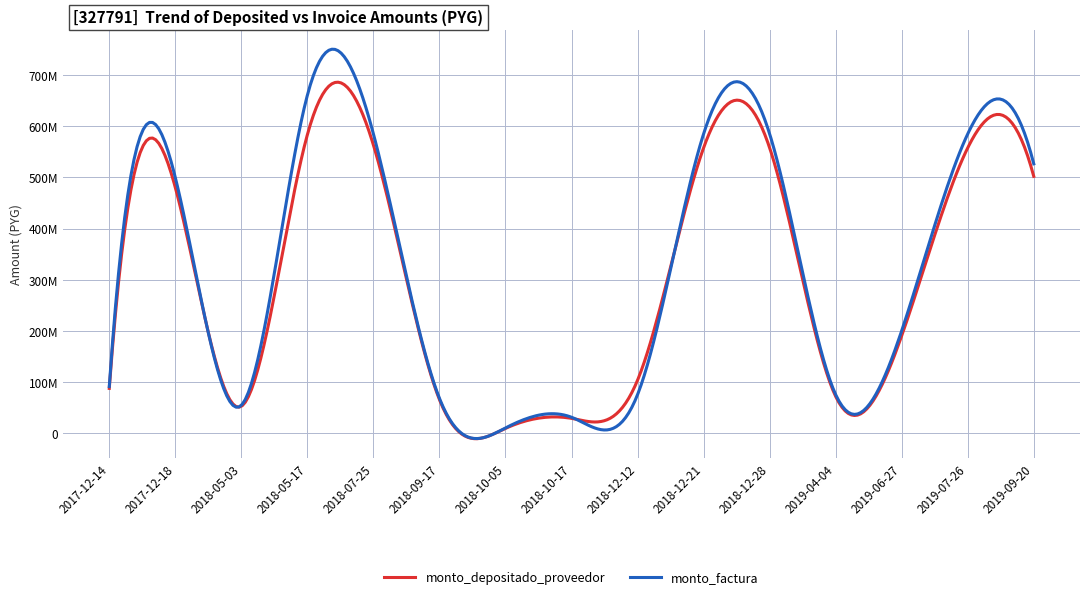

Does the chart have visible grid lines?

Yes